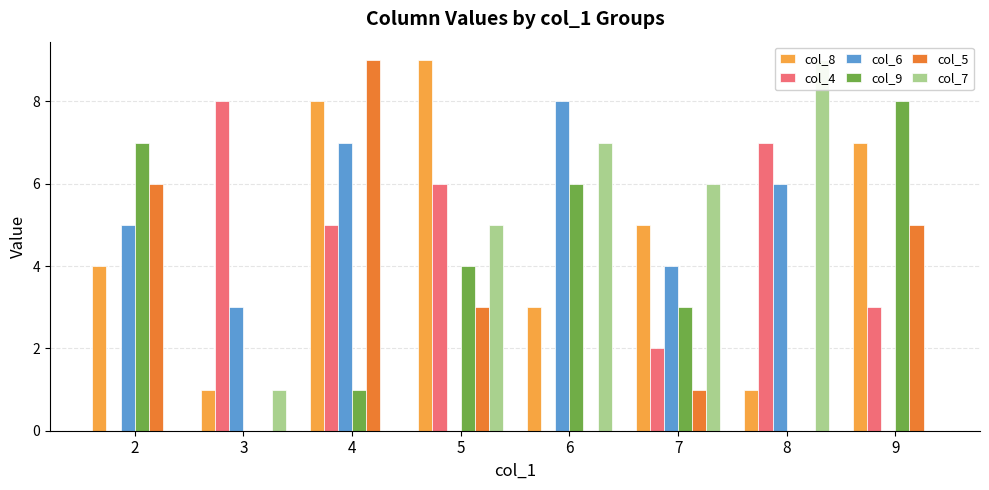

Which series changed the most between 4 and 5?

col_6